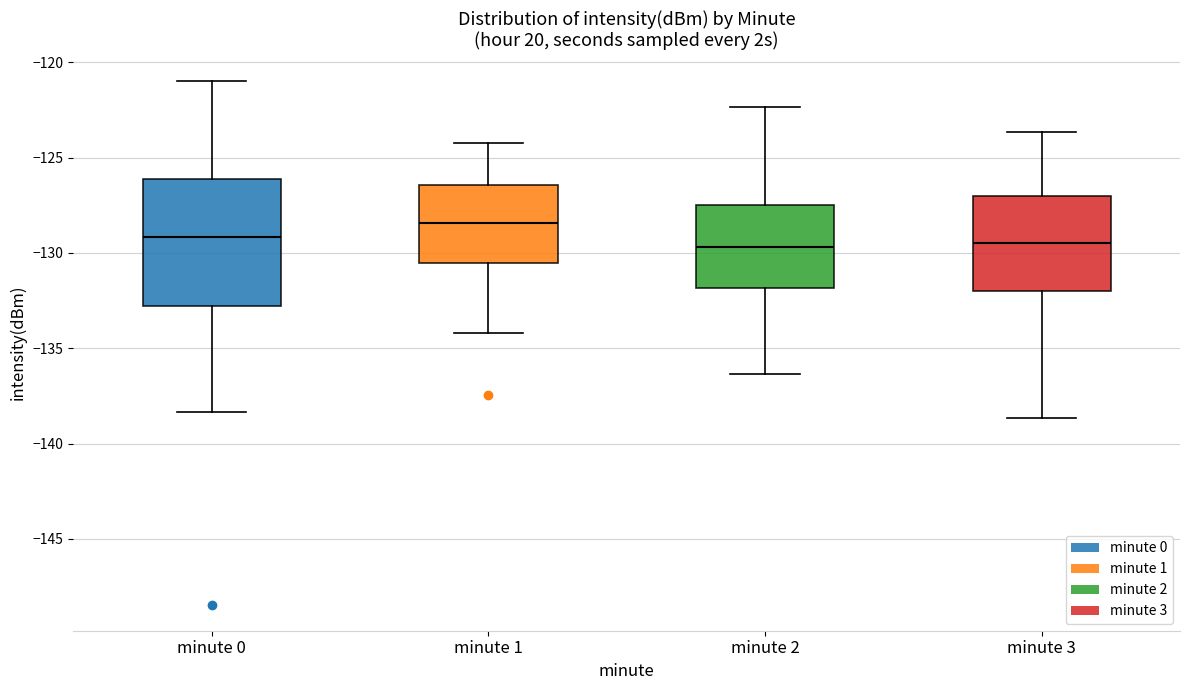

Comparing the boxes themselves (not the whiskers), which one is the tallest?

minute 0